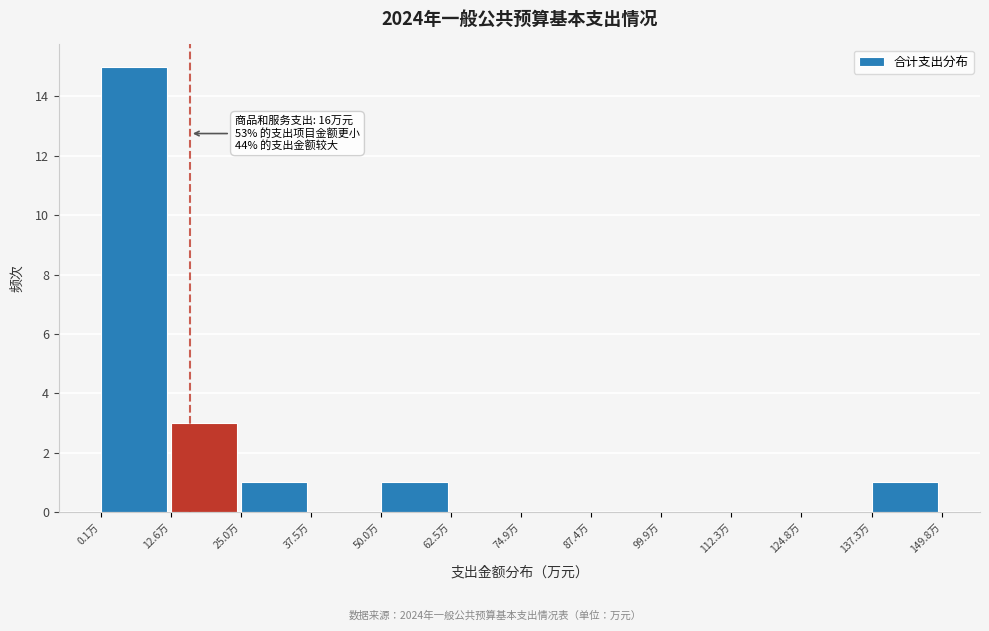

Over which range of the x-axis is the bar tallest?

0 to 12